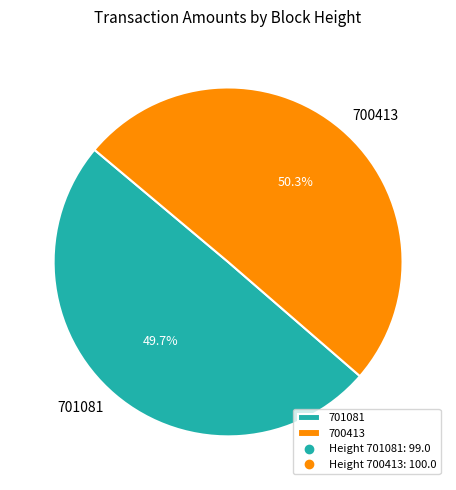

True or false: 701081 accounts for 61% of the total.

False